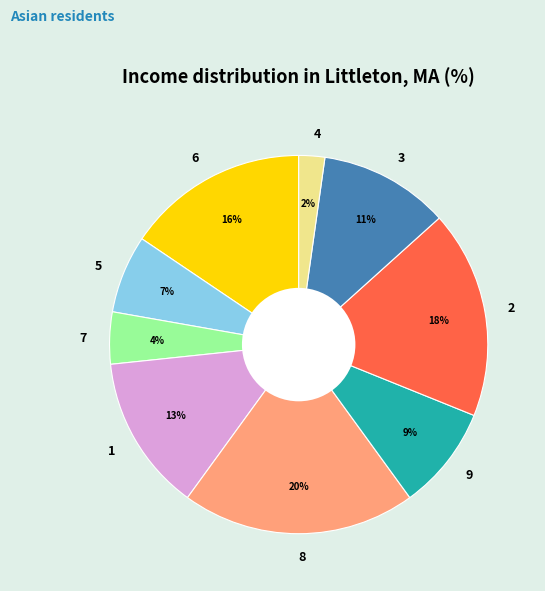

Do 2 and 3 together represent more than half of the pie?

No